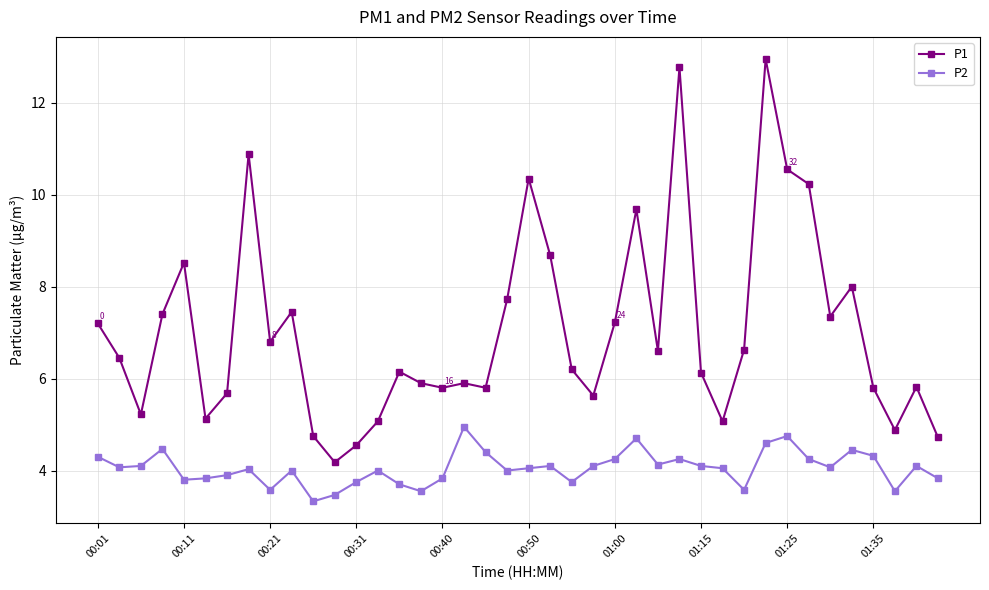

Rank the series by their maximum value, from lowest to highest.

P2, P1